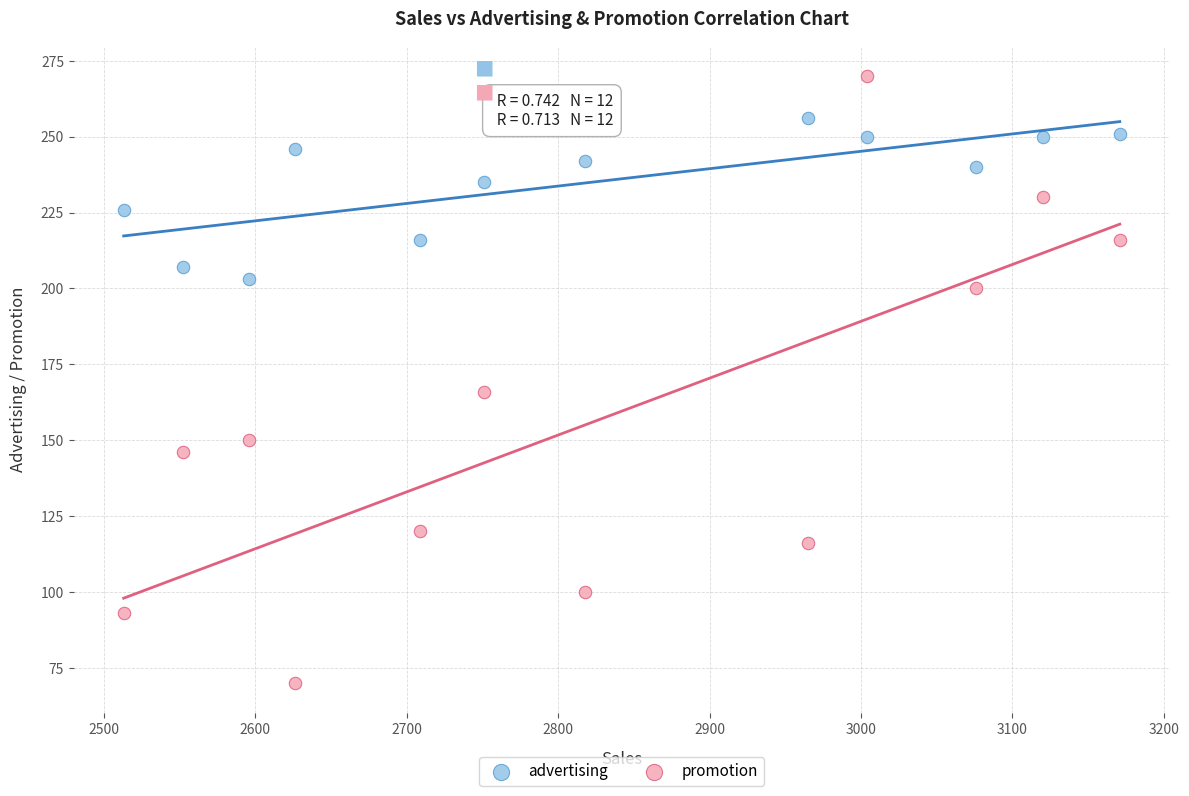

Across all data points, what is the range of Y values (max minus min)?

200